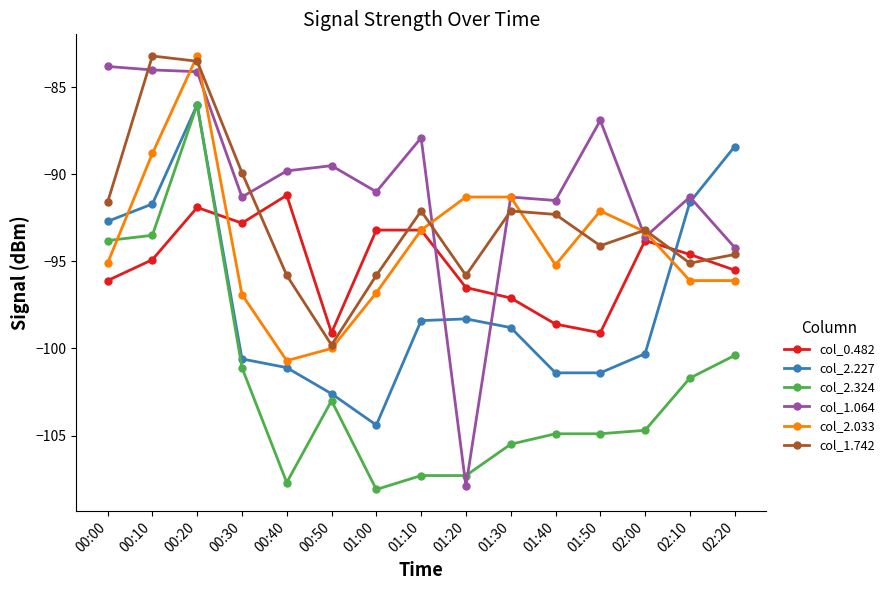

Which series has the largest total across all categories?

col_1.064